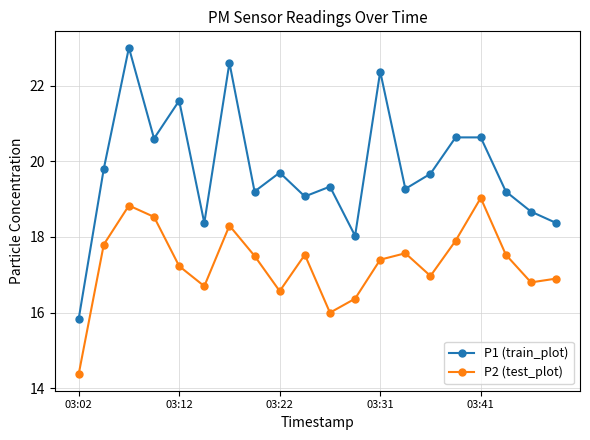

What is the value of the P1 (train_plot) point at the 13th from the left?

22.4